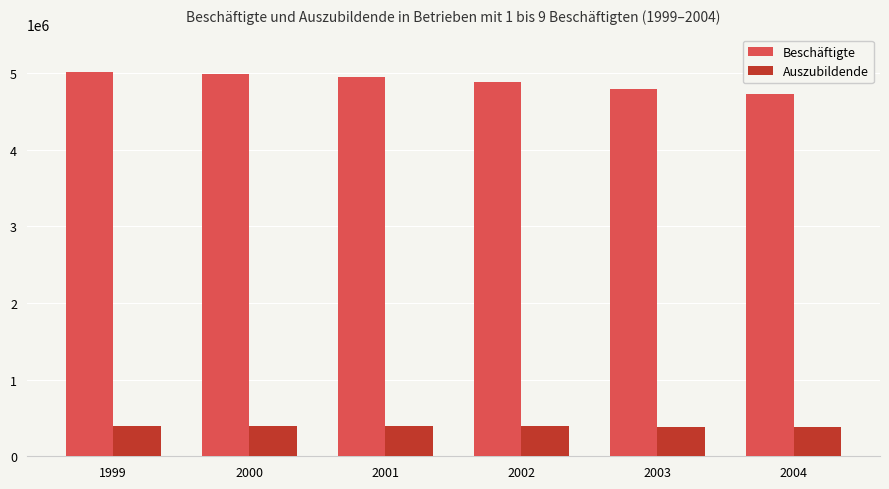

Rank the series by their maximum value, from lowest to highest.

Auszubildende, Beschäftigte